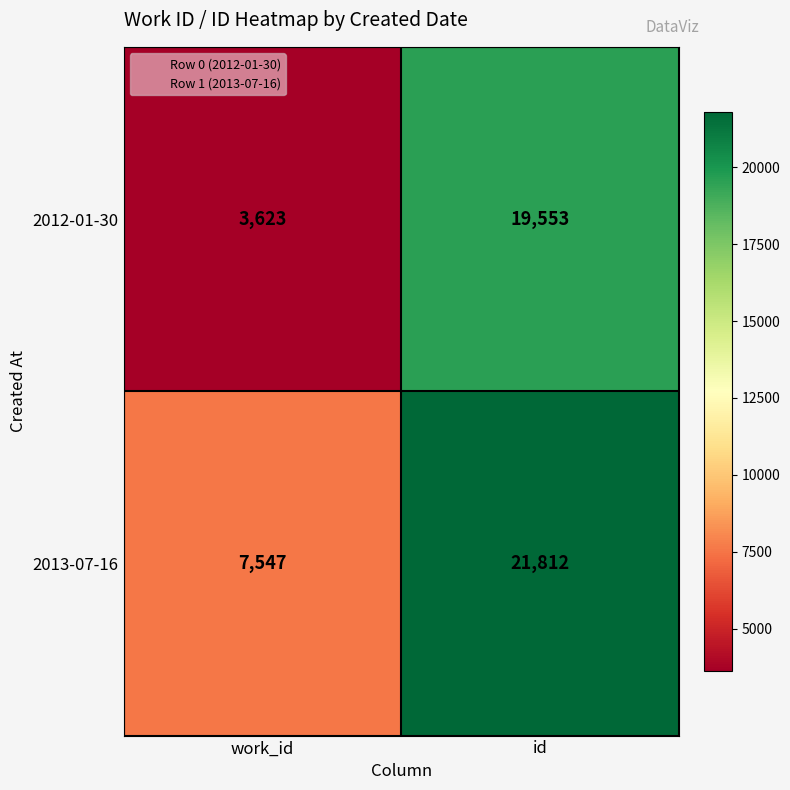

Reading left to right, what are all the values shown in this chart?

2012-01-30: 3623	19553
2013-07-16: 7547	21812